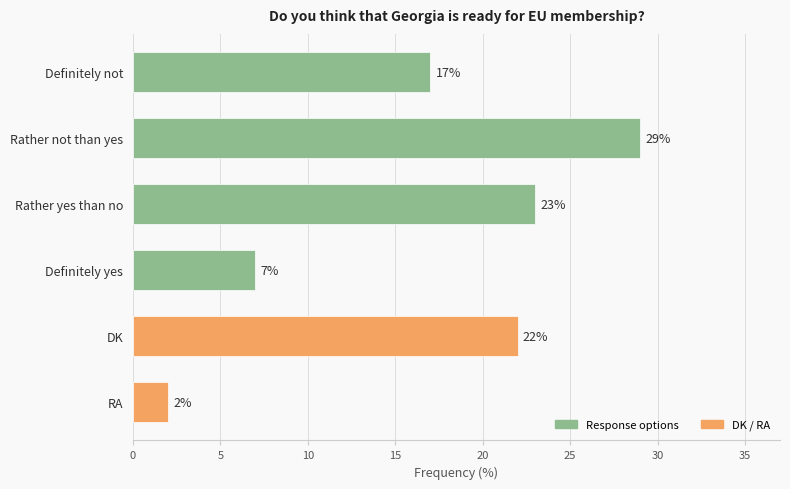

What value does the data have at Definitely yes, to the nearest 10?

10